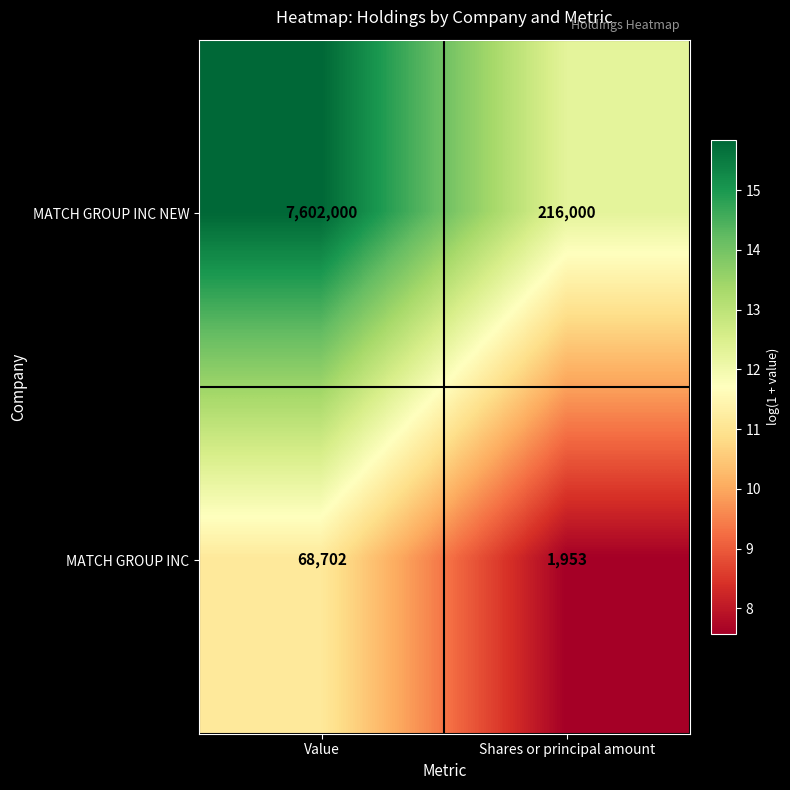

Which series has the largest total across all categories?

MATCH GROUP INC NEW